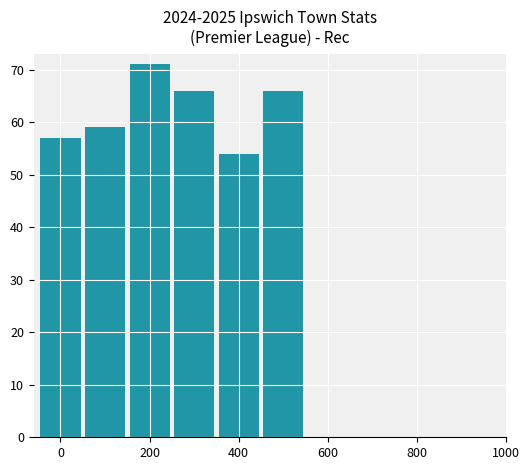

What is the difference between the second highest and second lowest values?

9